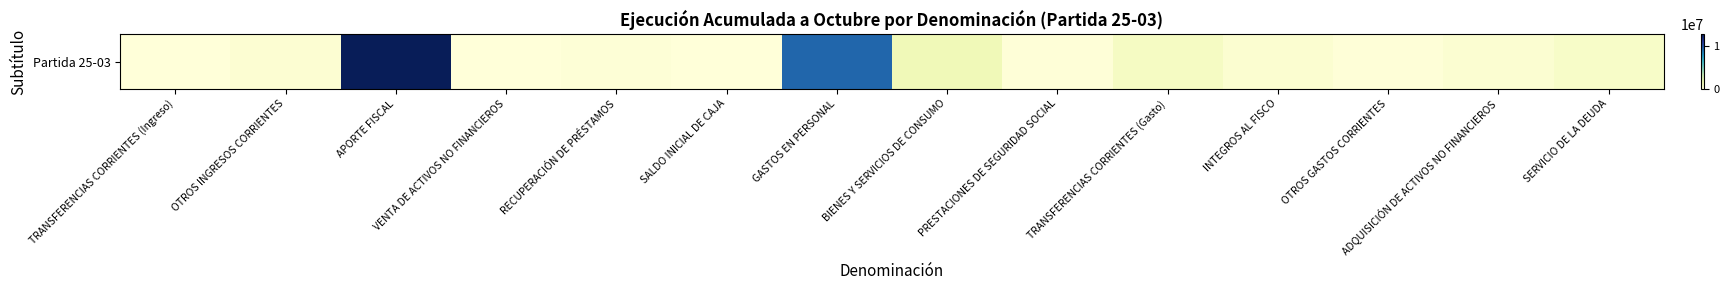

Reading left to right, extract all data points from this chart.

41280	255896	12786052	12542	142034	0	9300720	1327316	64787	853595	379920	88150	306234	667768